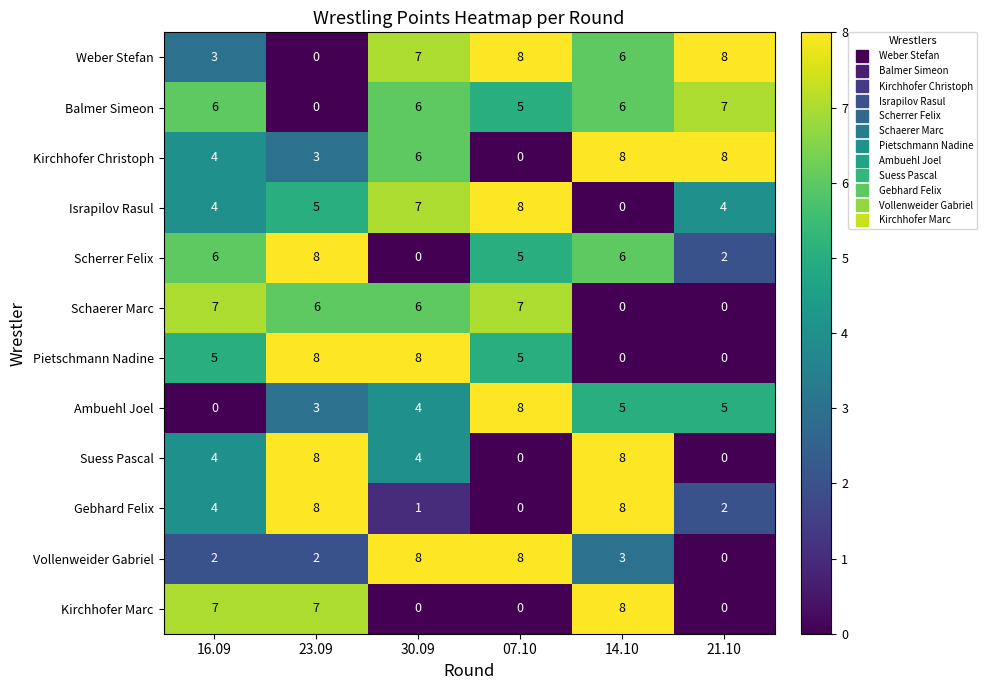

What is the sum of all Israpilov Rasul values?

28